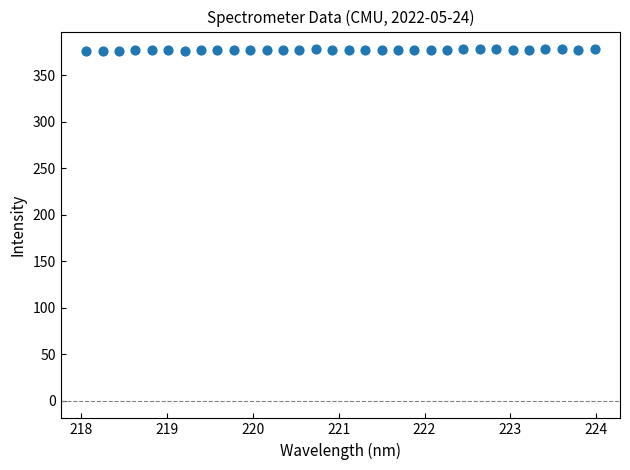

What is the range of X values (max minus min)?

5.9